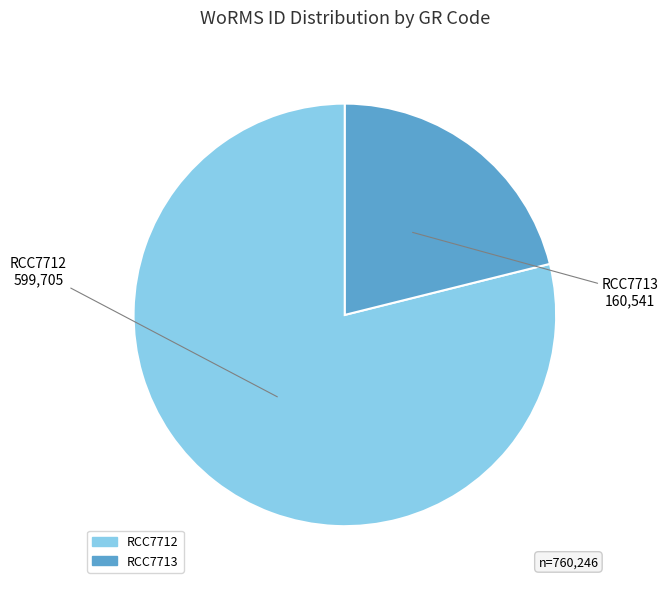

Which slice represents more than half of the pie?

RCC7712